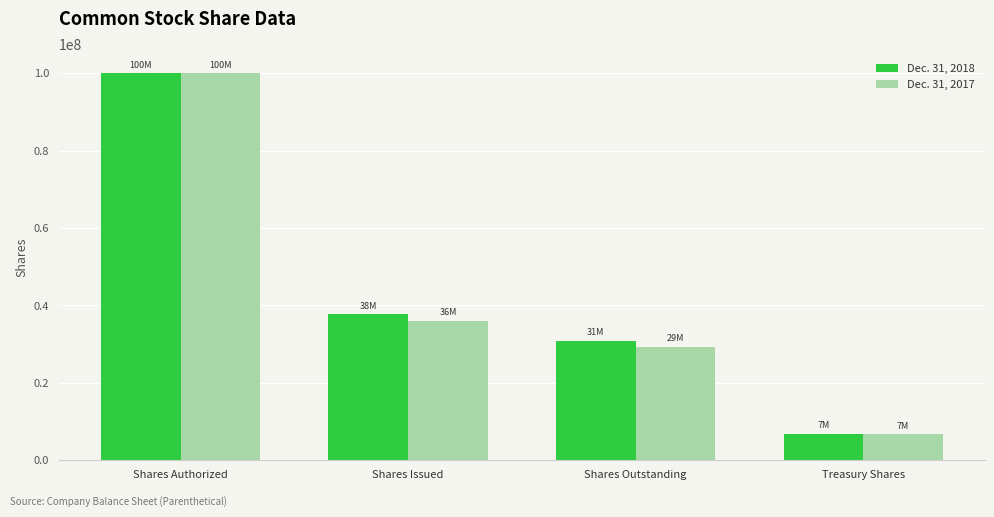

Reading left to right, transcribe all the data shown in this chart.

Dec. 31, 2018: Shares Authorized=100000000	Shares Issued=37652498	Shares Outstanding=30829351	Treasury Shares=6823147
Dec. 31, 2017: Shares Authorized=100000000	Shares Issued=35950518	Shares Outstanding=29263828	Treasury Shares=6686690